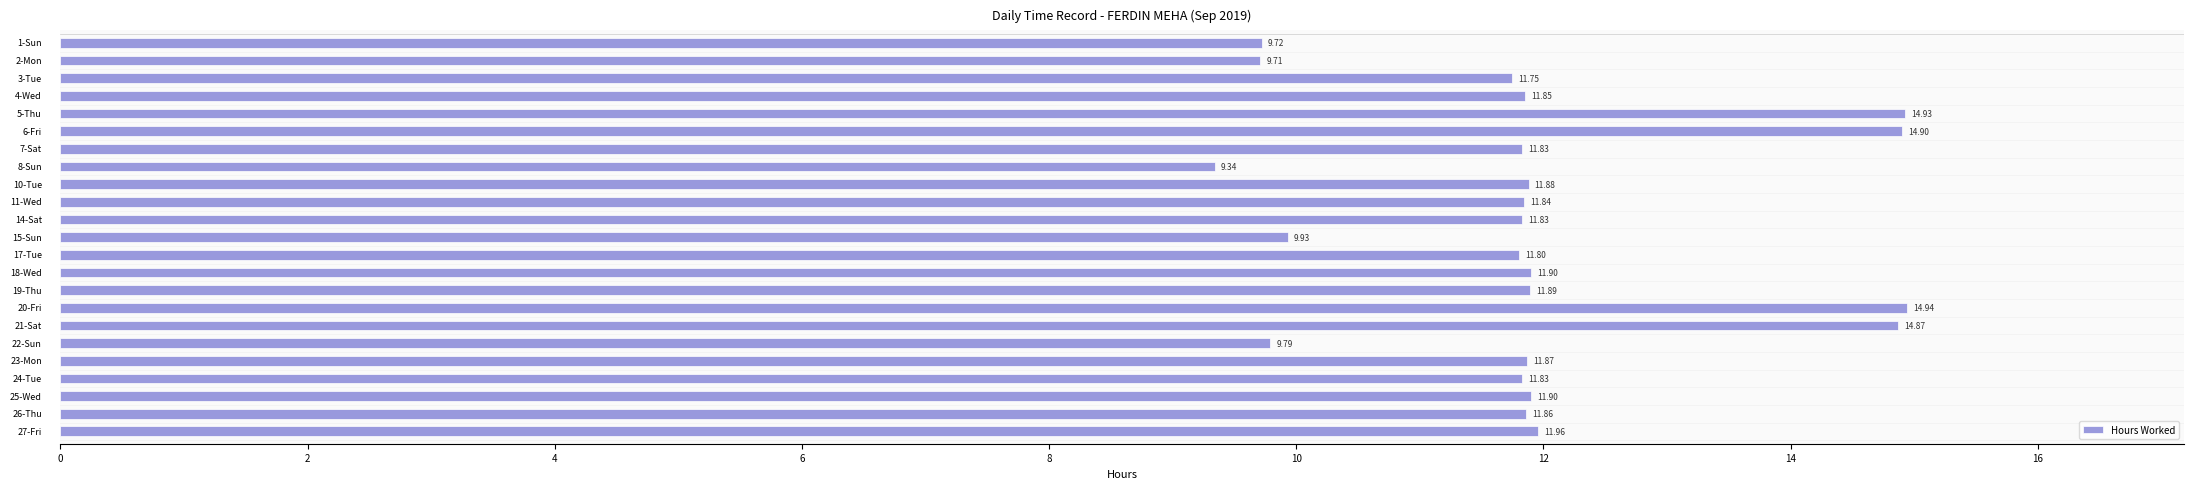

What is the minimum value shown in the chart?

9.3